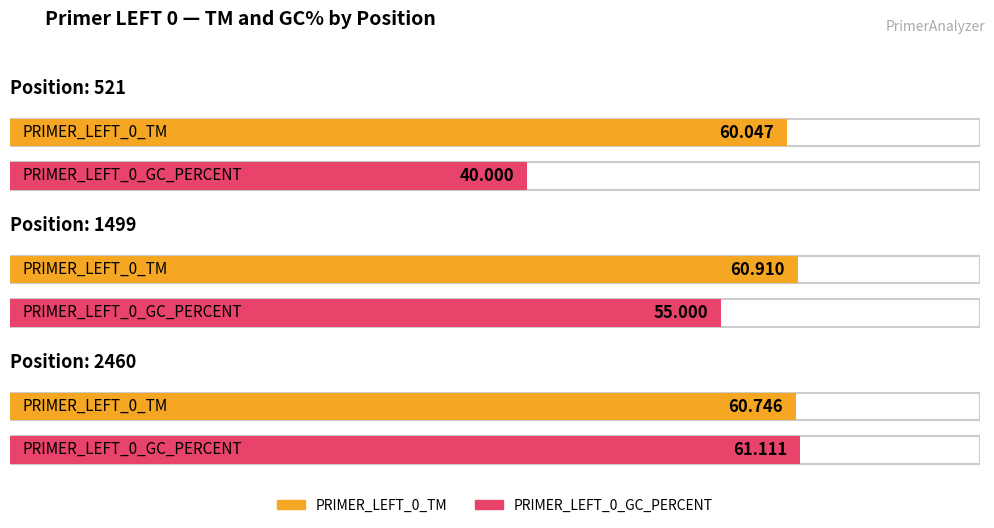

Rank the series by their maximum value, from highest to lowest.

PRIMER_LEFT_0_GC_PERCENT, PRIMER_LEFT_0_TM